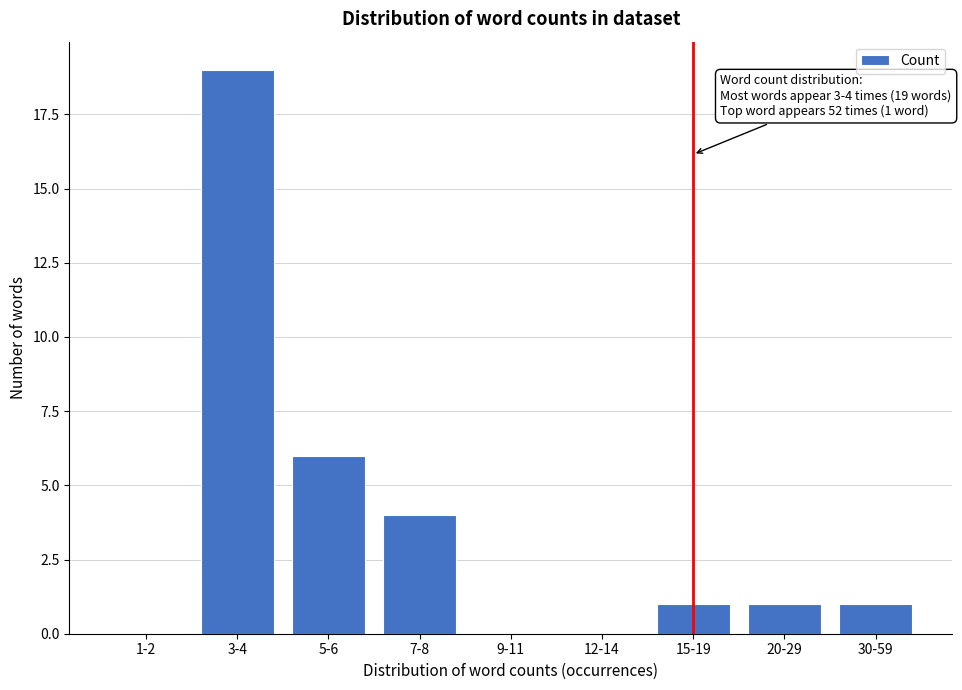

Reading left to right, extract all data points from this chart.

1-2=0	3-4=19	5-6=6	7-8=4	9-11=0	12-14=0	15-19=1	20-29=1	30-59=1